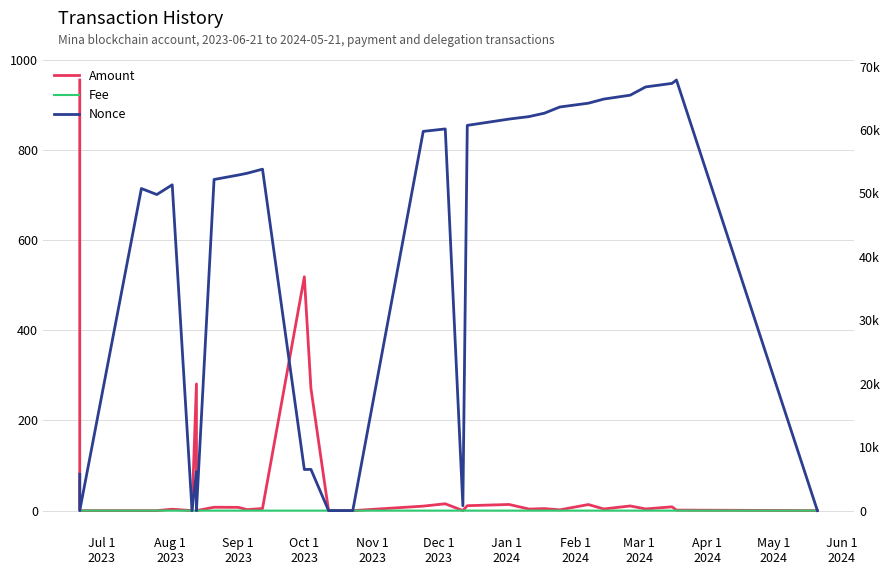

At Jan 1
2024, list the series in order from smallest to largest.

Fee, Amount, Nonce